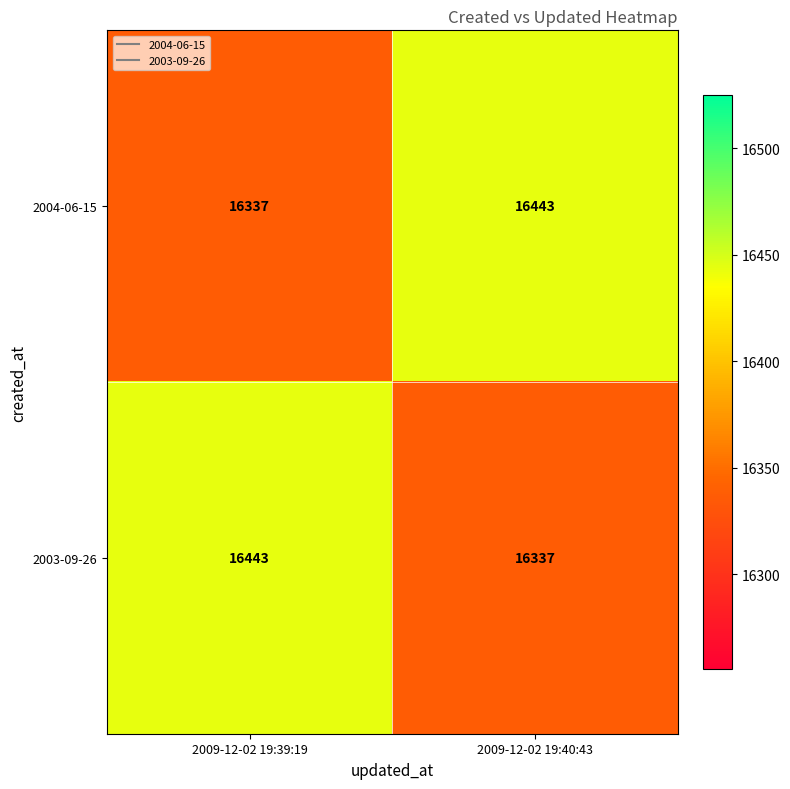

Is the value of 2003-09-26 at 2009-12-02 19:40:43 greater than the value of 2004-06-15 at 2009-12-02 19:40:43?

No